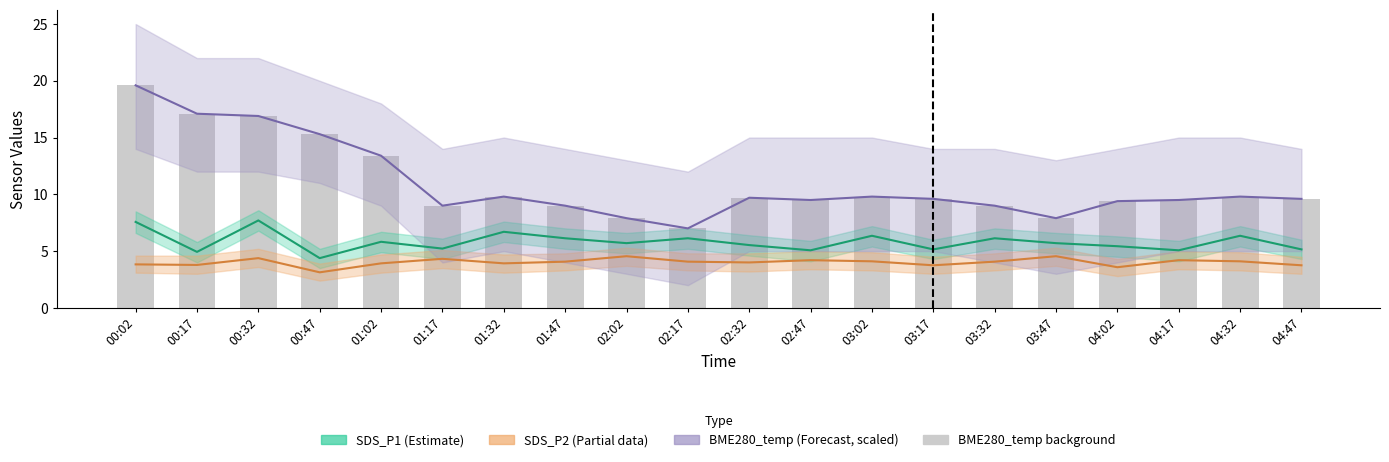

Reading right to left, list all the values displayed in this chart.

SDS_P1: 04:47=5.2	04:32=6.3	04:17=5.1	04:02=5.4	03:47=5.7	03:32=6.1	03:17=5.2	03:02=6.3	02:47=5.1	02:32=5.5	02:17=6.1	02:02=5.7	01:47=6.1	01:32=6.7	01:17=5.2	01:02=5.8	00:47=4.4	00:32=7.7	00:17=4.9	00:02=7.6
SDS_P2: 04:47=3.8	04:32=4.1	04:17=4.2	04:02=3.6	03:47=4.5	03:32=4.1	03:17=3.8	03:02=4.1	02:47=4.2	02:32=4.0	02:17=4.1	02:02=4.5	01:47=4.1	01:32=3.9	01:17=4.3	01:02=3.9	00:47=3.1	00:32=4.4	00:17=3.8	00:02=3.8
BME280_temp (scaled): 04:47=9.6	04:32=9.8	04:17=9.5	04:02=9.4	03:47=7.9	03:32=9.0	03:17=9.6	03:02=9.8	02:47=9.5	02:32=9.7	02:17=7.0	02:02=7.9	01:47=9.0	01:32=9.8	01:17=9.0	01:02=13.4	00:47=15.3	00:32=16.9	00:17=17.1	00:02=19.6
BME280_temperature (scaled): 04:47=9.6	04:32=9.8	04:17=9.5	04:02=9.4	03:47=7.9	03:32=9.0	03:17=9.6	03:02=9.8	02:47=9.5	02:32=9.7	02:17=7.0	02:02=7.9	01:47=9.0	01:32=9.8	01:17=9.0	01:02=13.4	00:47=15.3	00:32=16.9	00:17=17.1	00:02=19.6